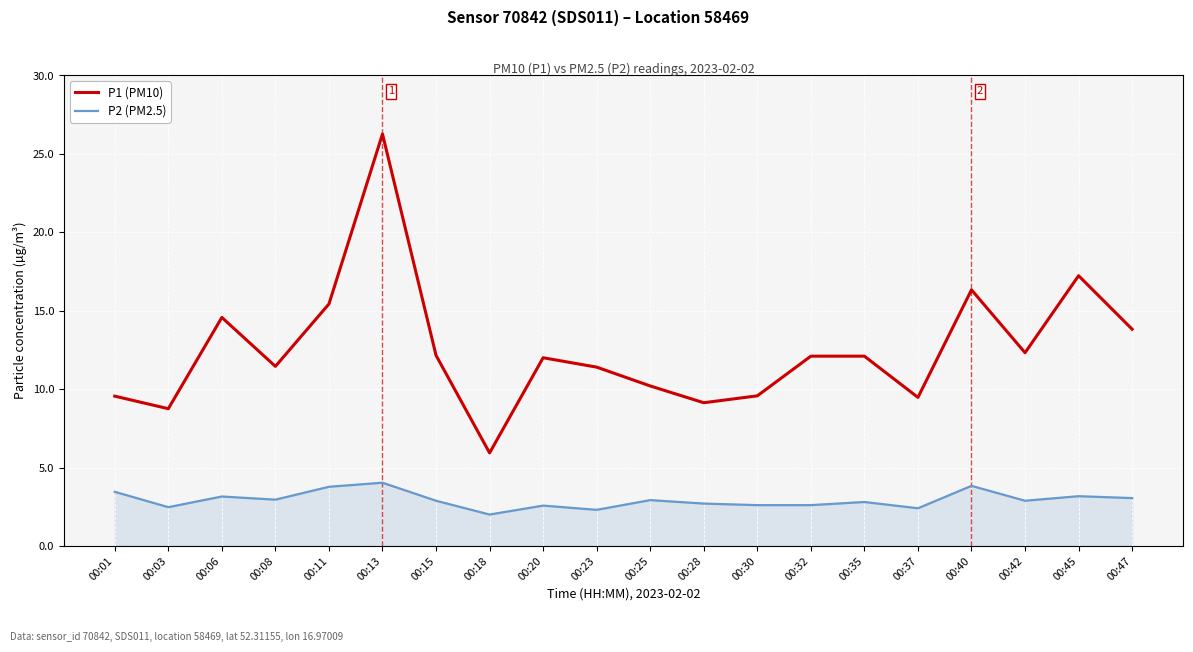

True or false: P1 (PM10) and P2 (PM2.5) intersect in this chart.

False